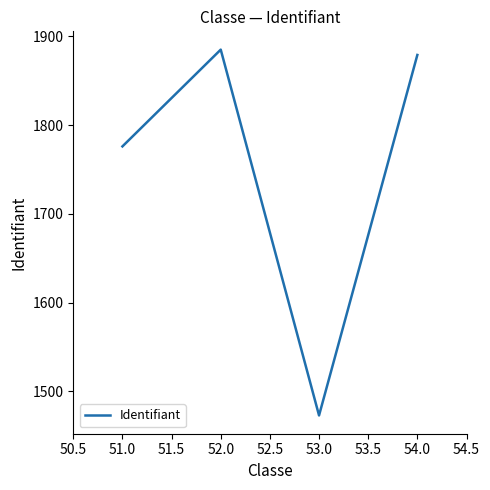

List the labels in order of value, smallest first.

53.0, 51.0, 54.0, 52.0